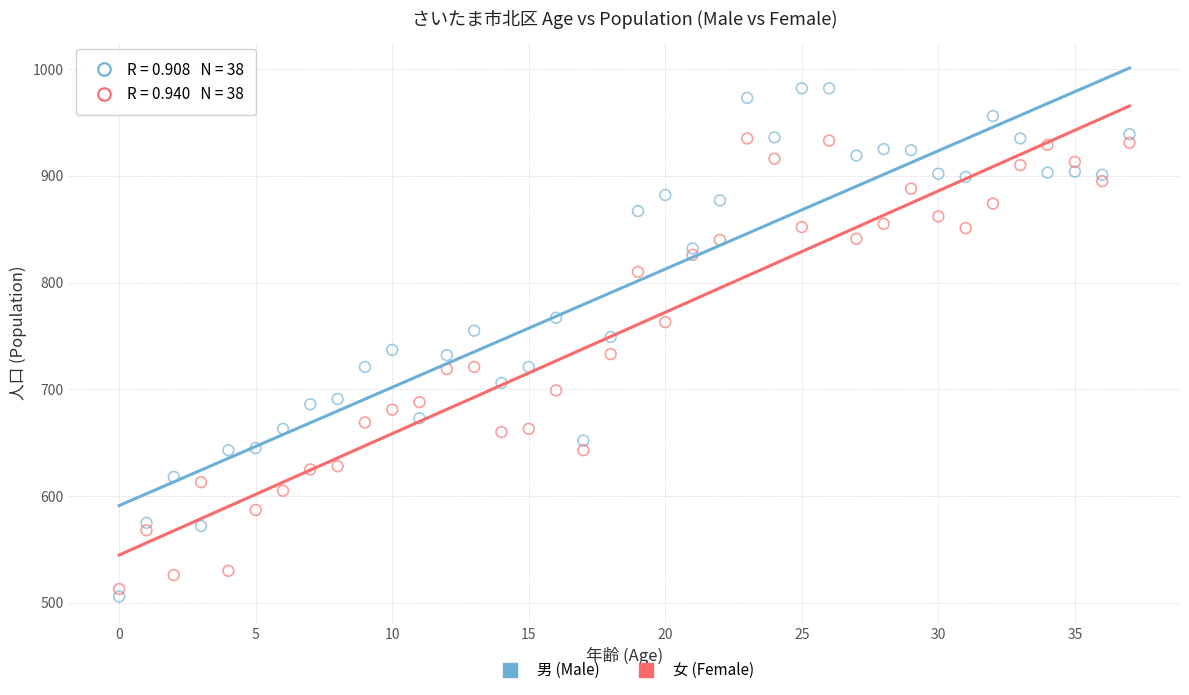

Across all data points, what is the range of Y values (max minus min)?

476